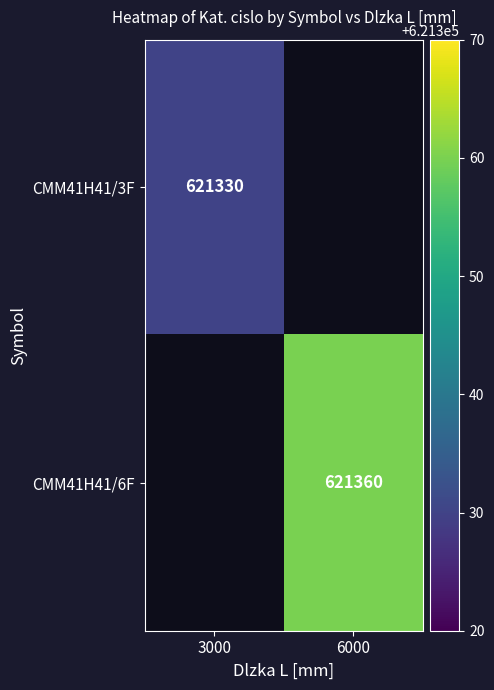

At how many categories does at least one series exceed 621355?

1